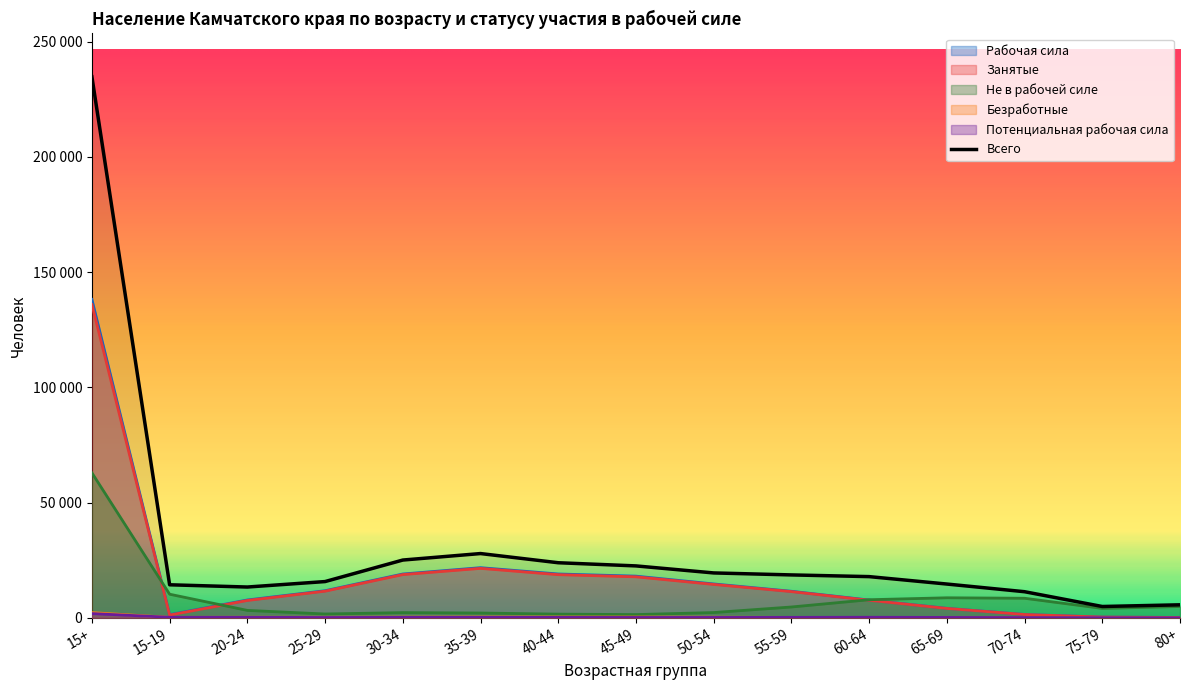

True or false: Не в рабочей силе has more than 1 interior local peaks.

True